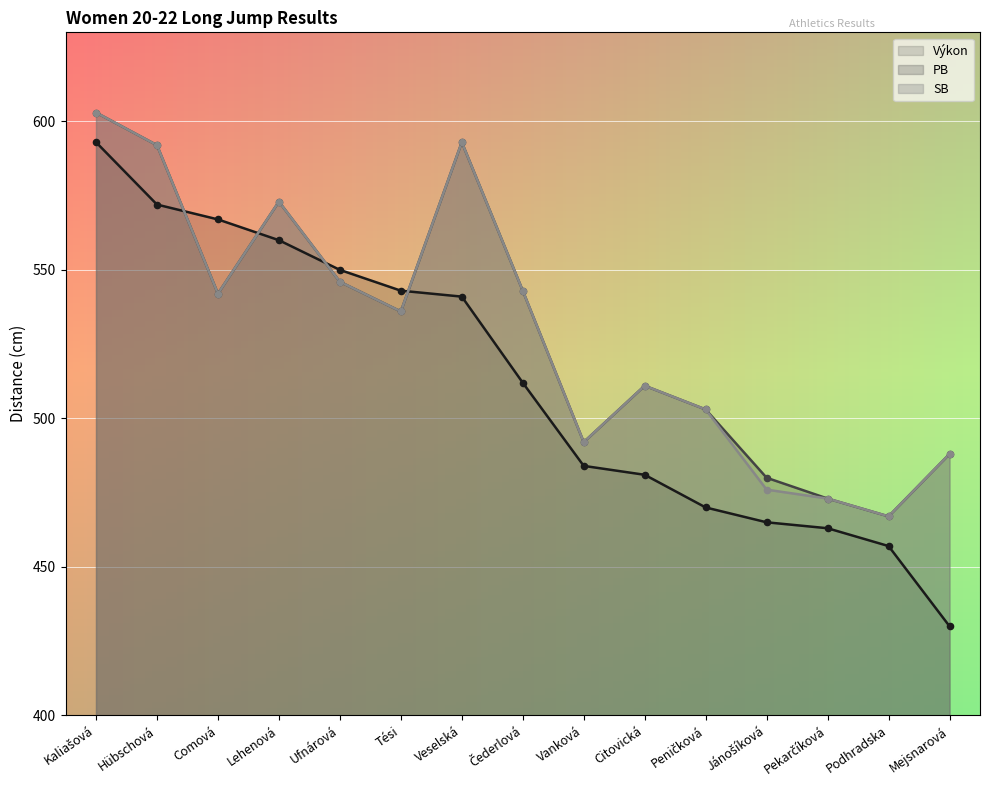

What is the total value across all series at Kaliašová?

1799